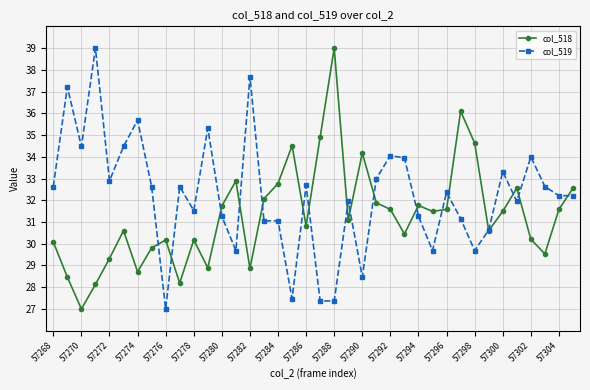

Rank the series by their average value, from highest to lowest.

col_519, col_518